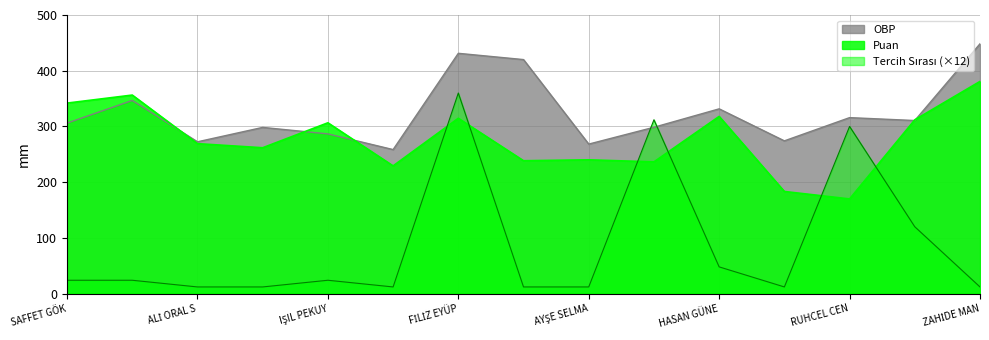

How many series are shown in this chart?

3